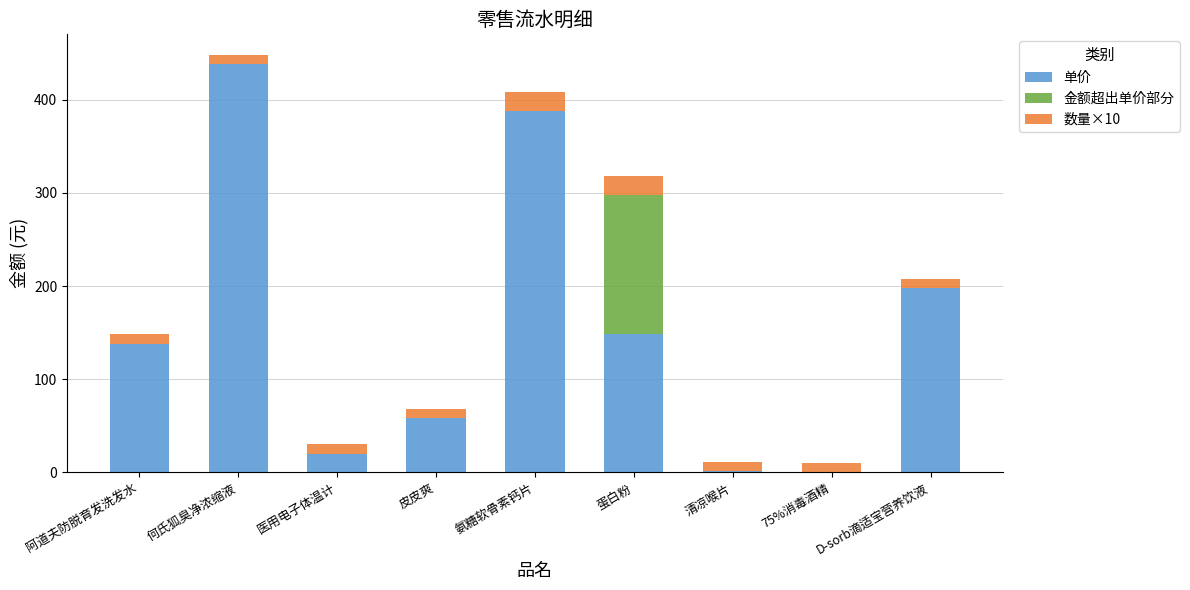

Read the 单价 value at 皮皮爽.

58.0